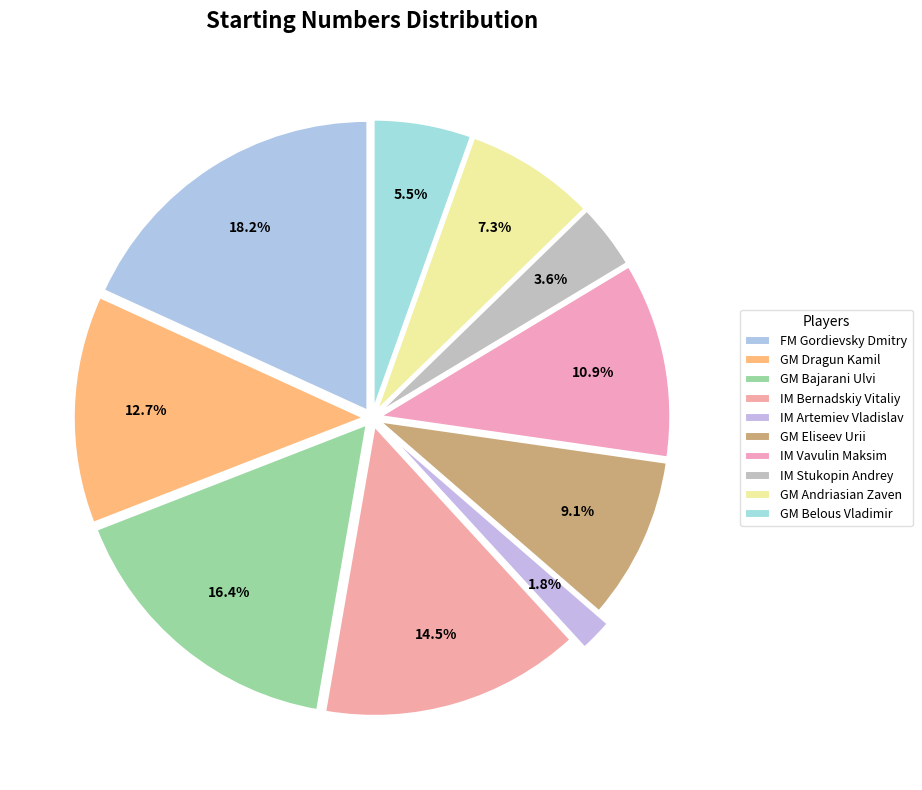

Which slice is the smallest?

IM Artemiev Vladislav